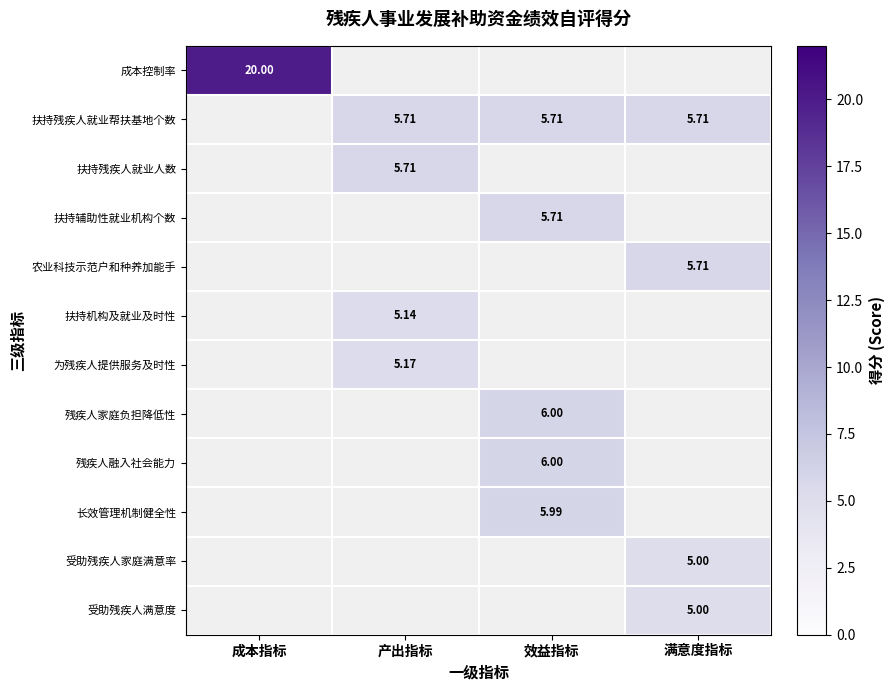

The value of 扶持机构及就业及时性 at 产出指标 is 2.4. True or false?

False